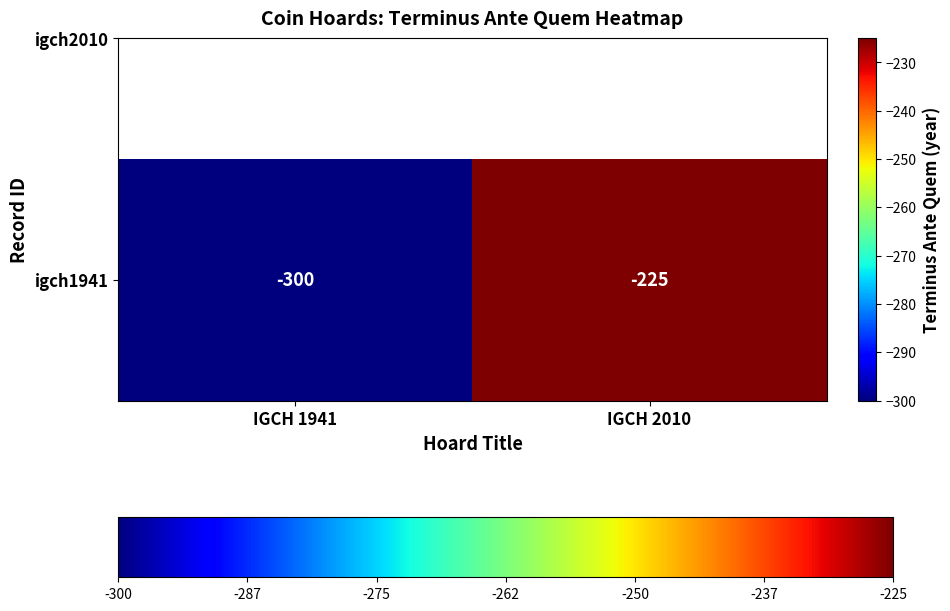

Reading right to left, list all the values displayed in this chart.

-225	-300